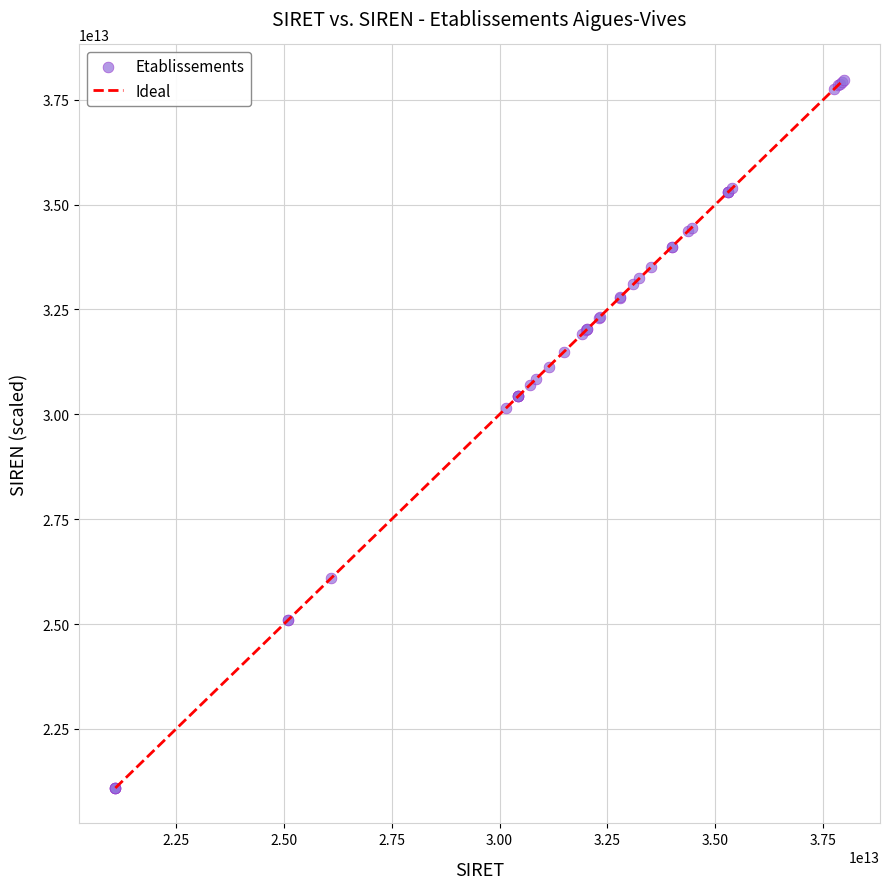

What Y value in the scatter plot is closest to 29532863900030?

30155142000031.6